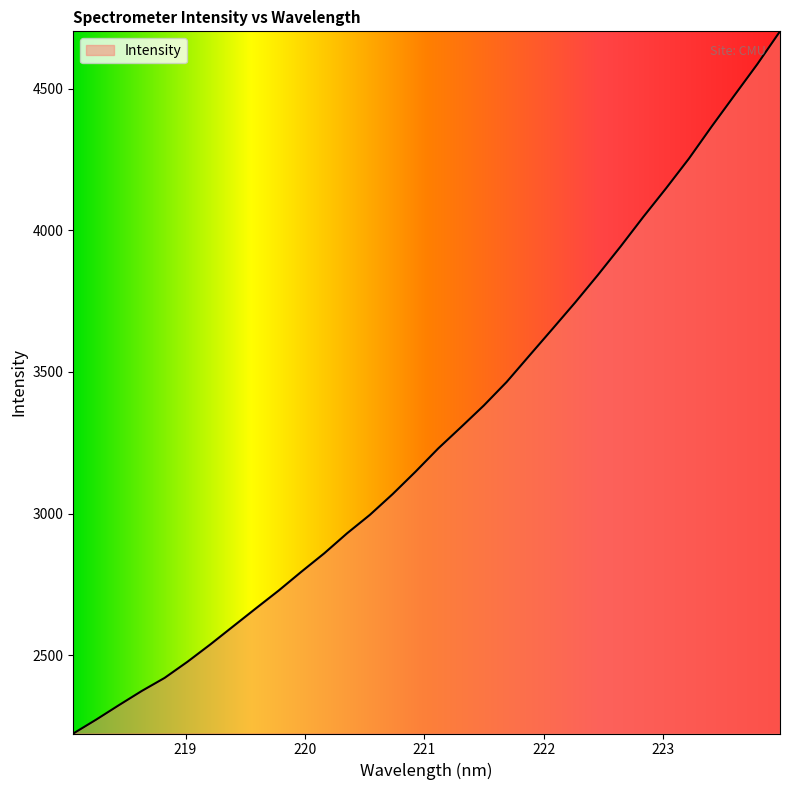

What is the maximum value shown in the chart?

4702.1